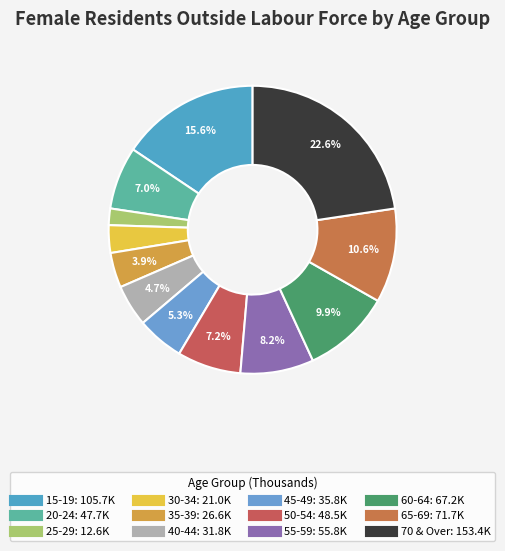

True or false: 70 & Over accounts for 32% of the total.

False